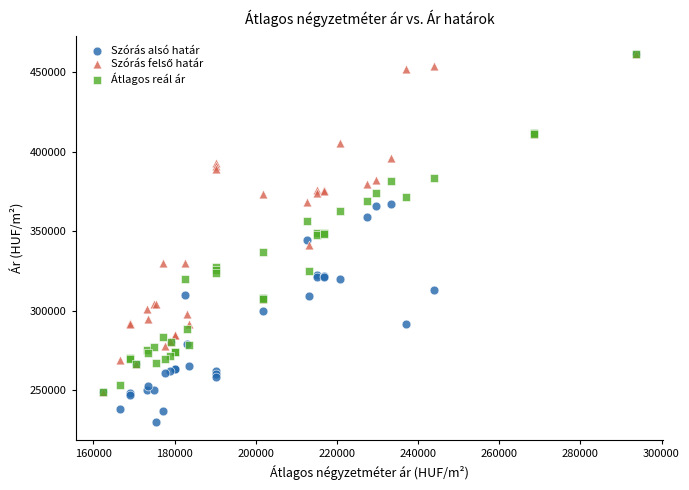

Which series has the largest Y range (max minus min)?

Szórás alsó határ